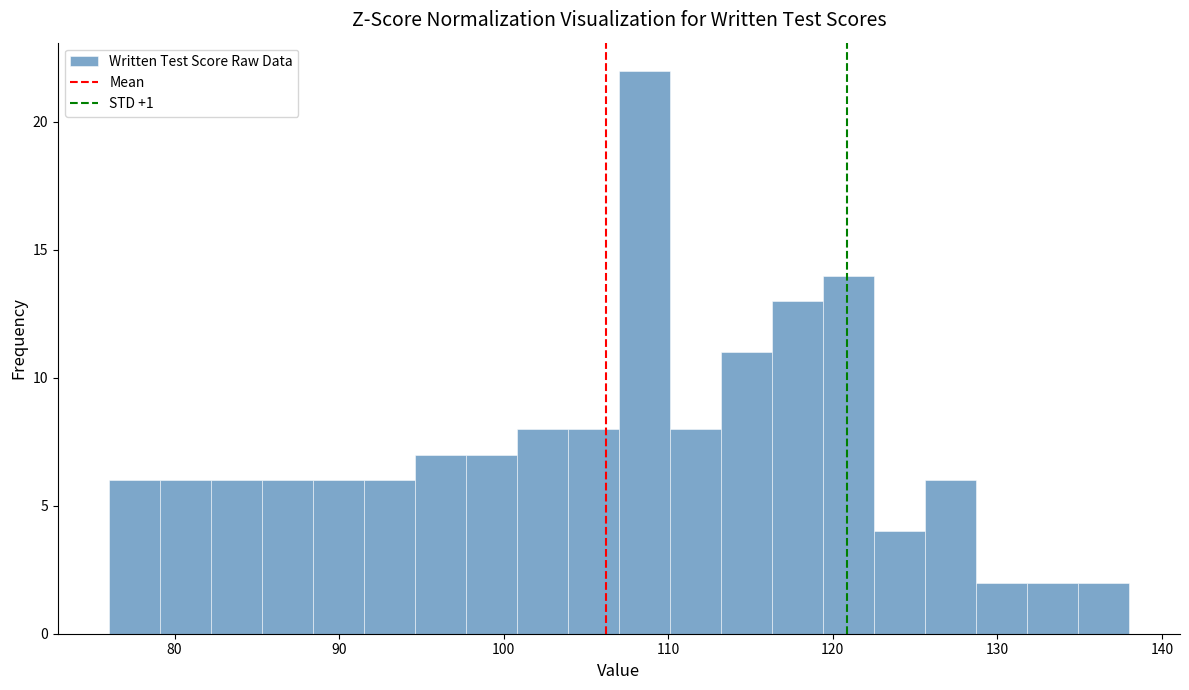

Read against the x-axis, roughly where is the centre of the tallest bar?

109